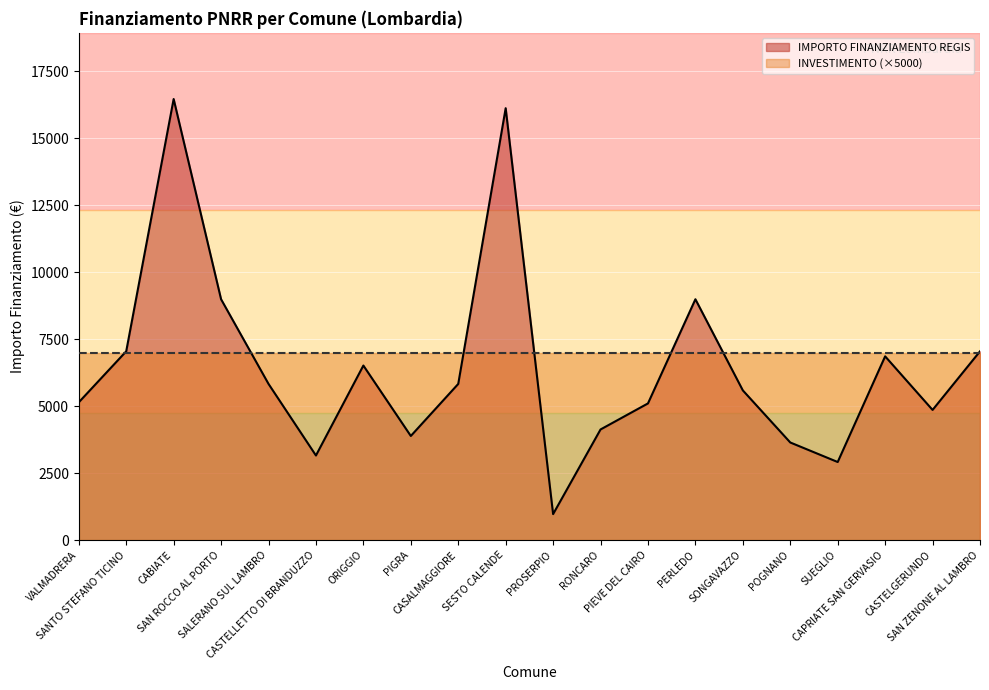

What is the sum of the values at SAN ZENONE AL LAMBRO and SUEGLIO?

9963